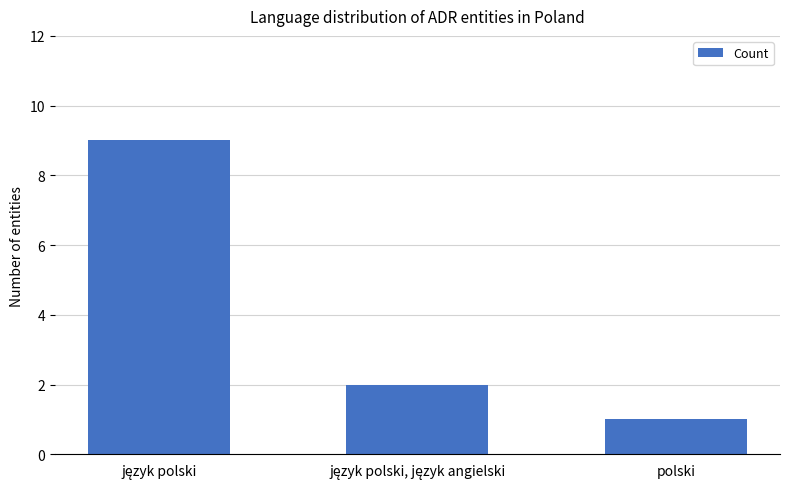

What is the sum of all values?

12